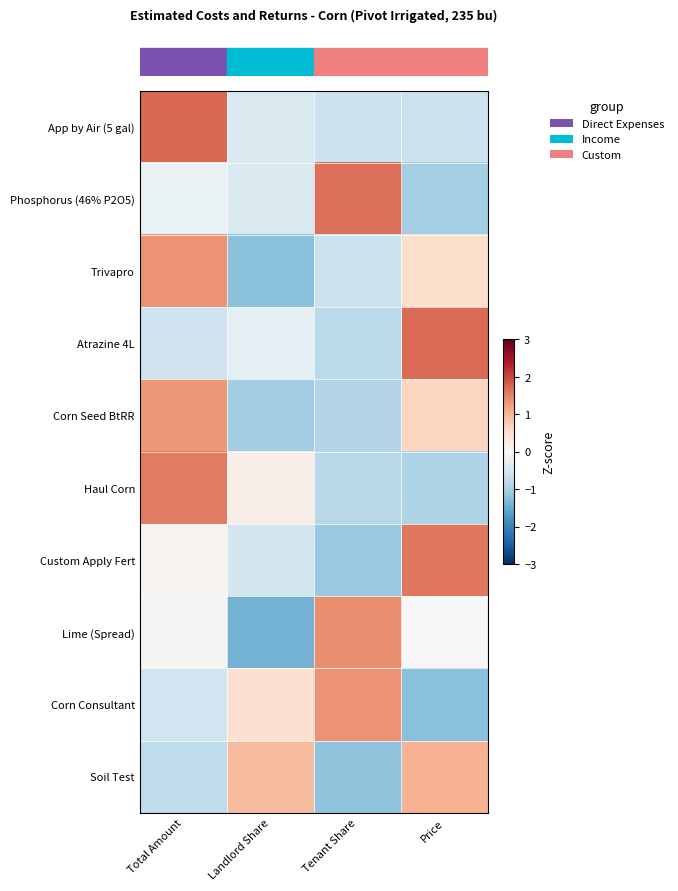

At which category is the sum across all series the highest?

Total Amount